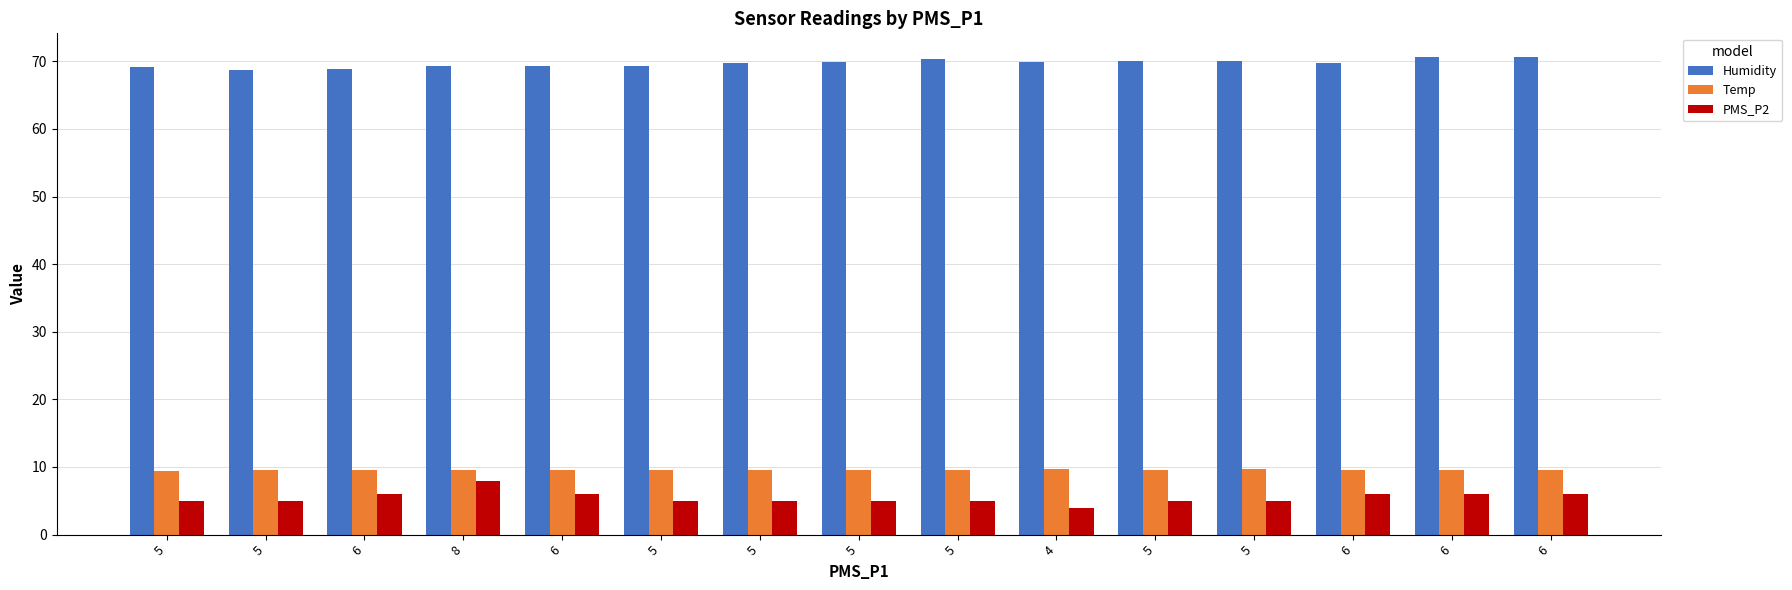

At which label is Humidity closest to 69?

6